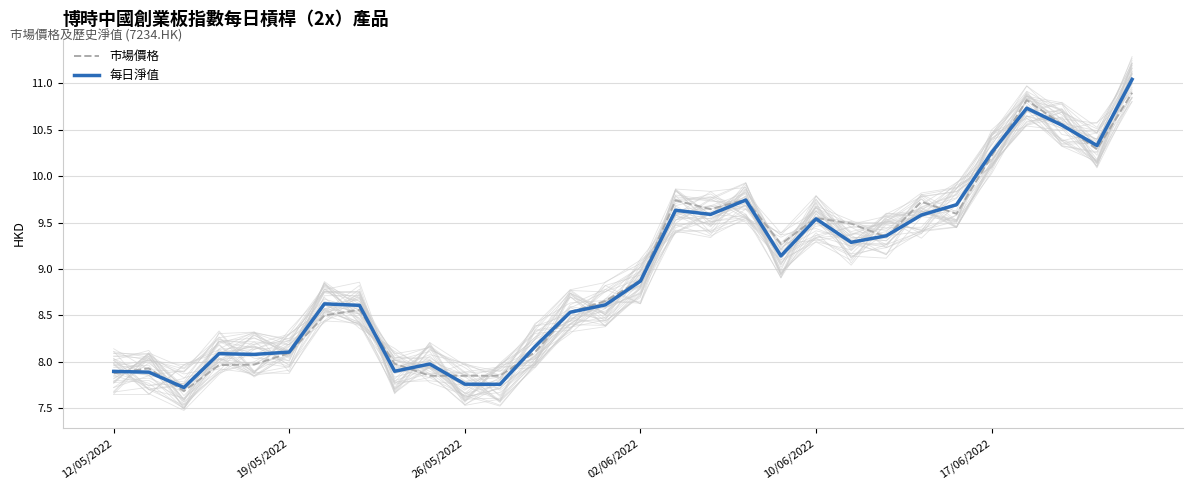

What is the lowest value of the 市場價格 series?

7.7